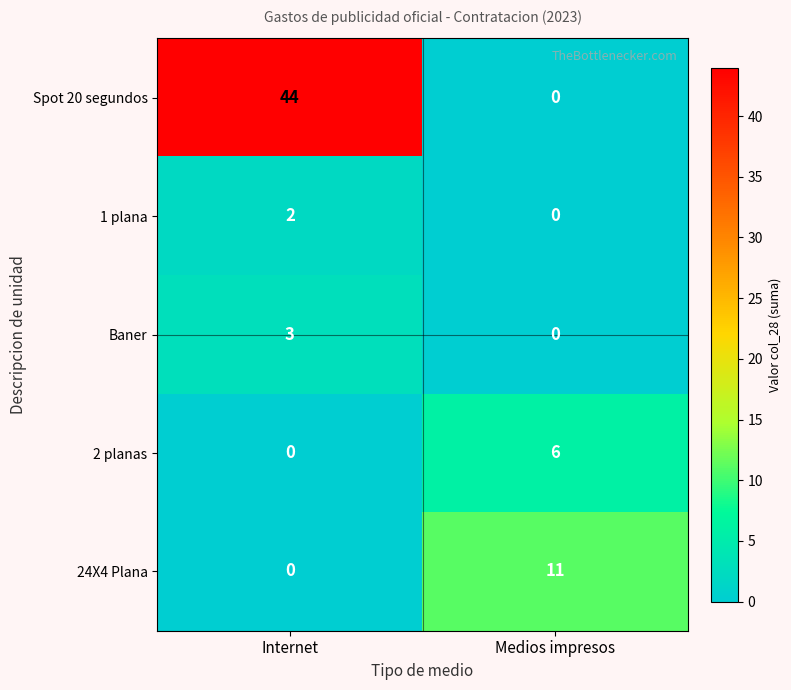

True or false: Baner has a value of 1 at Internet.

False